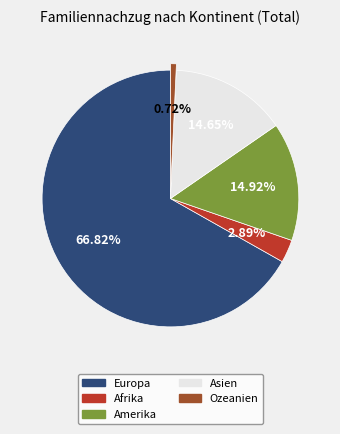

Is it true that Amerika is 15% of the pie?

True